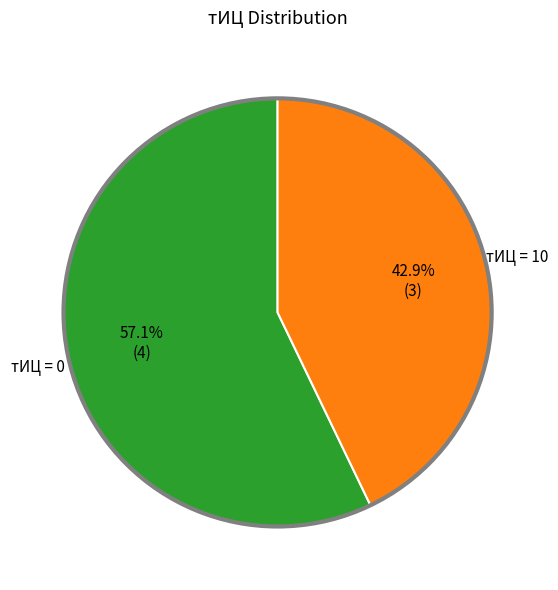

Does any single category account for the majority?

Yes